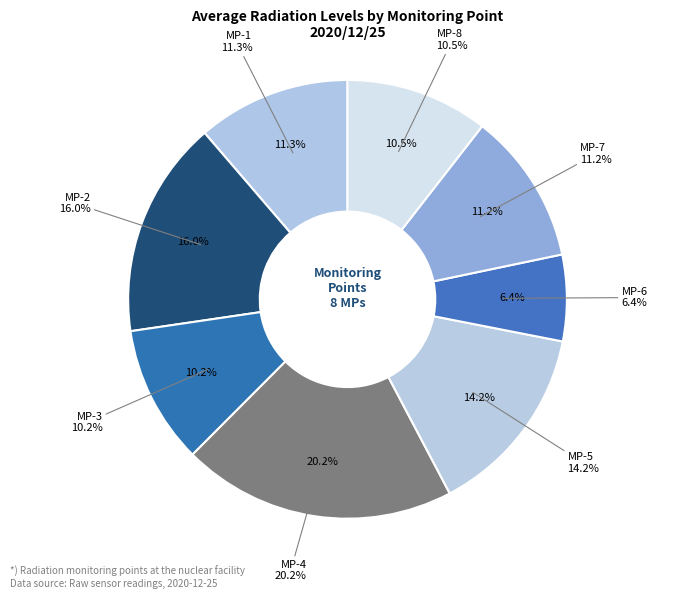

The MP-3 slice represents 1% of the pie. True or false?

False